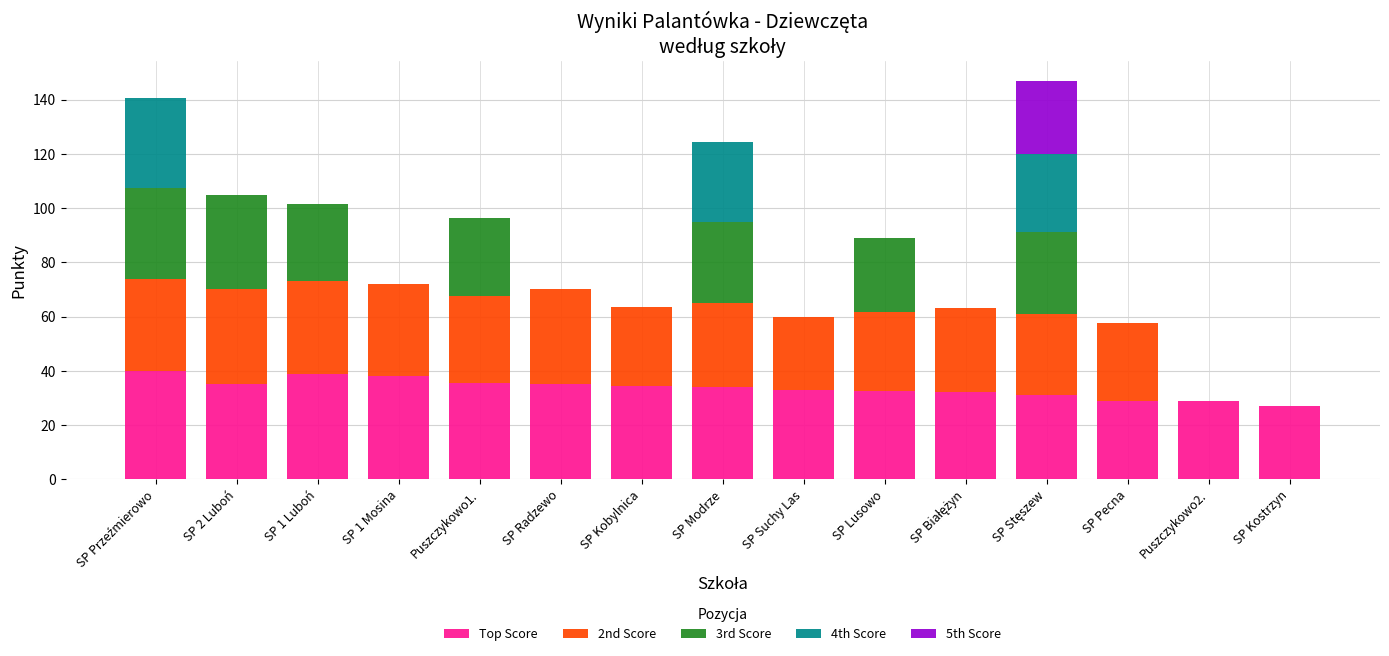

Does the chart contain stacked bars?

Yes